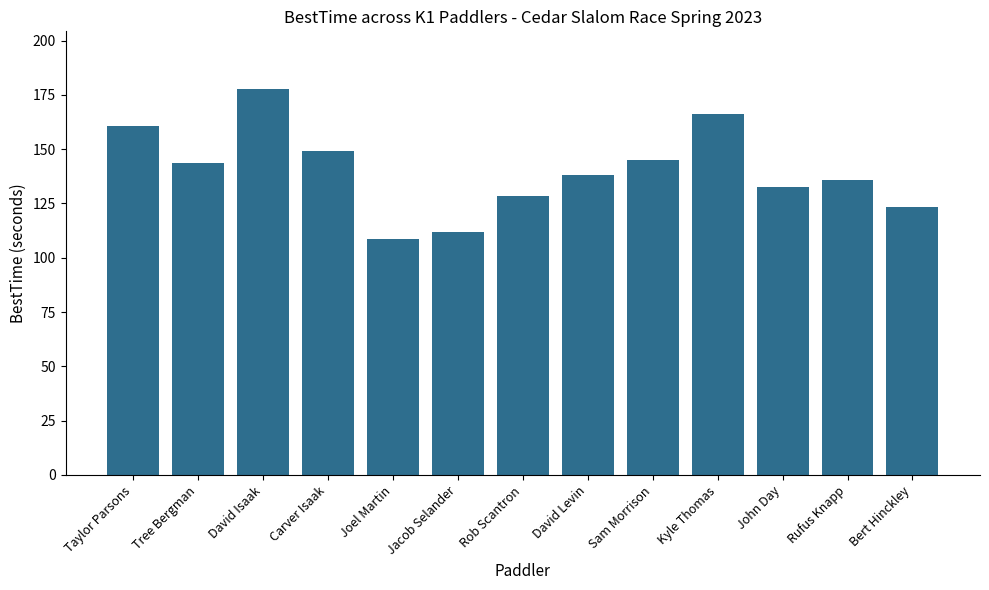

What is the sum of the values at Kyle Thomas and David Isaak?

343.7